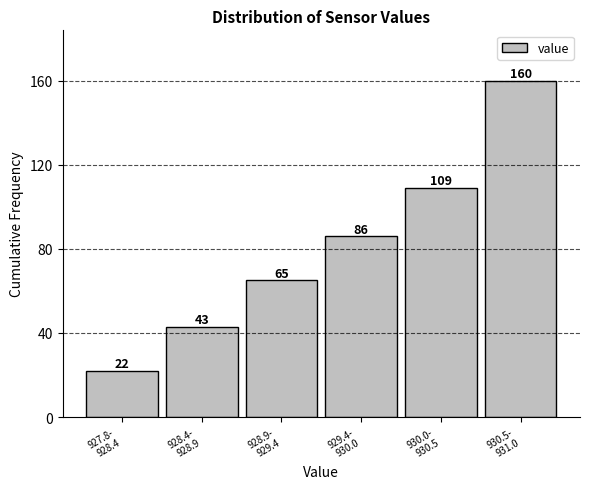

Reading left to right, extract all data points from this chart.

22	43	65	86	109	160